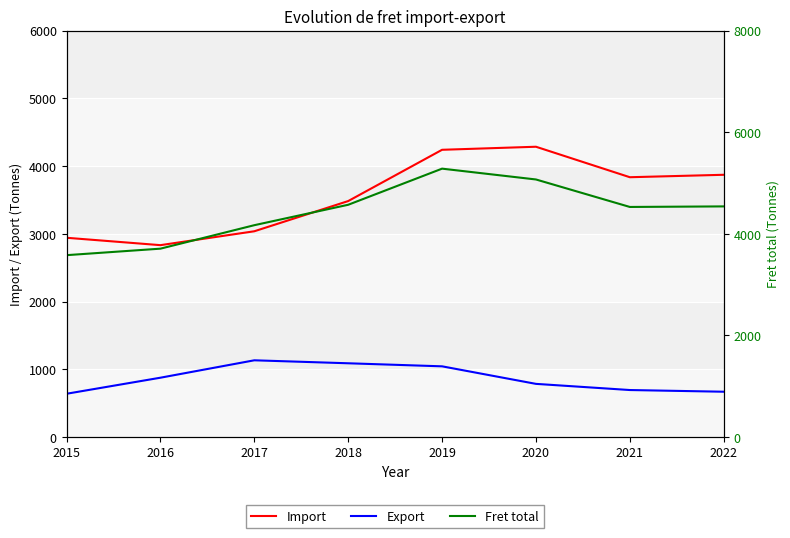

What is the sum of all Import values?

28524